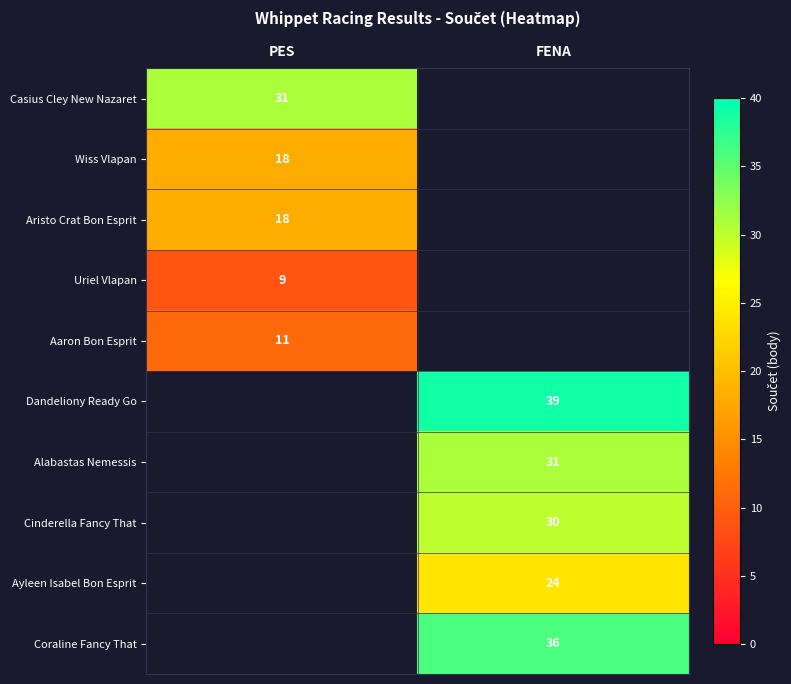

The Wiss Vlapan series shows 24 at PES. True or false?

False